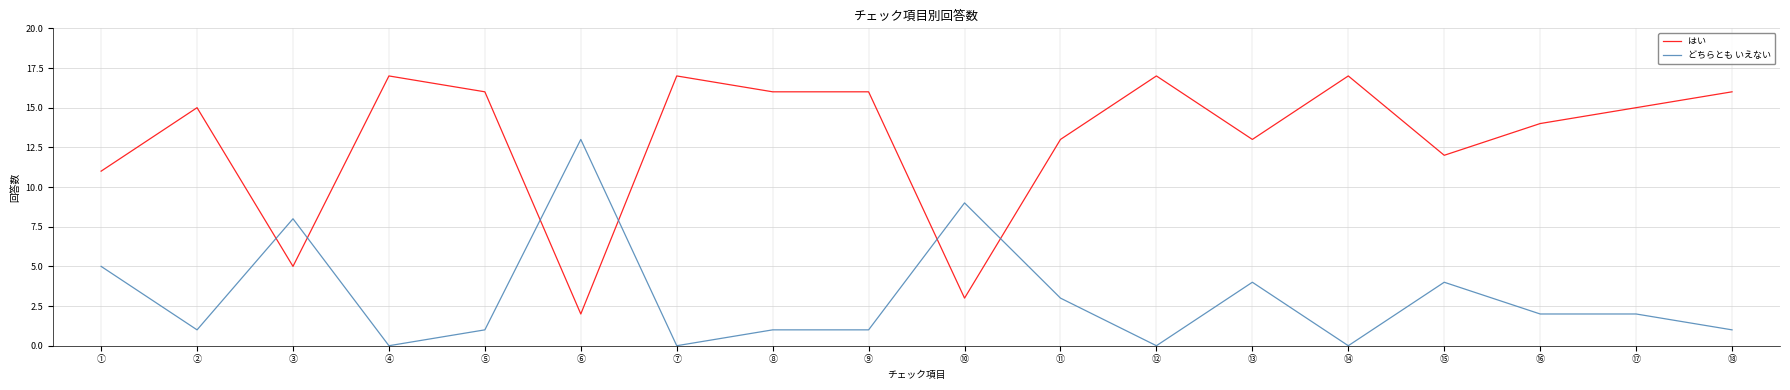

Between which two adjacent categories do どちらとも いえない and はい first intersect?

② and ③